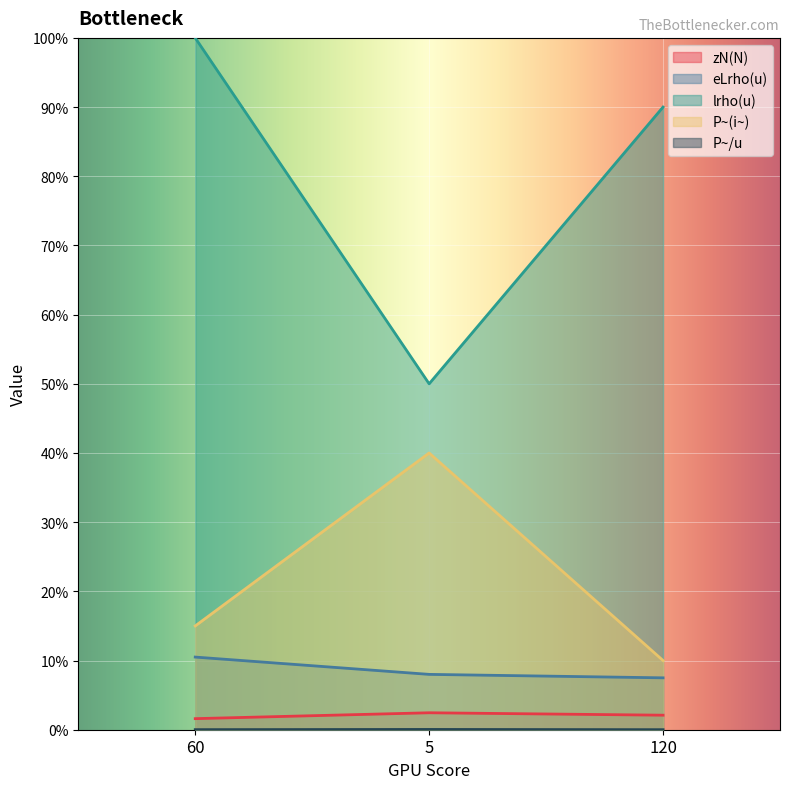

What is the greatest value displayed?

1.0